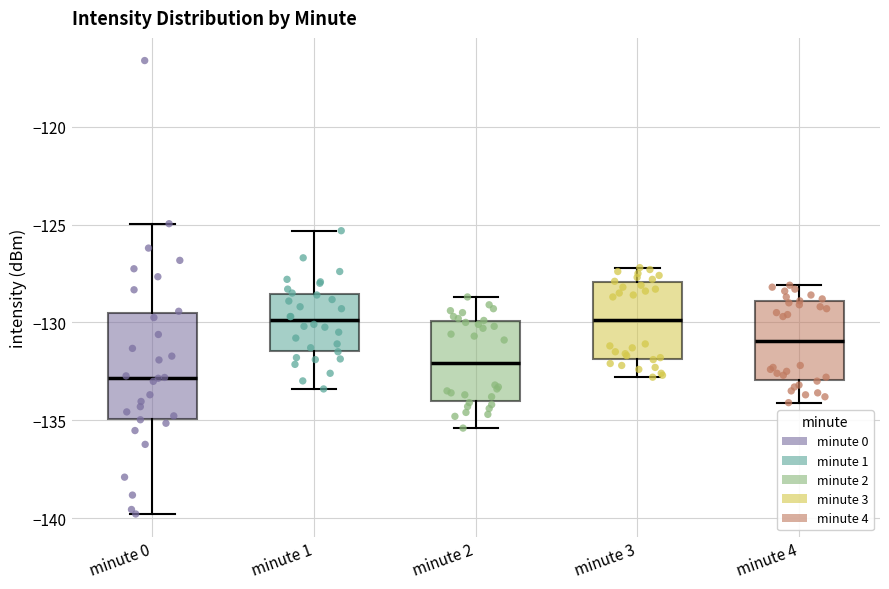

Where is the upper edge of the box for minute 0 on the y-axis? The values are not printed on the chart, so give them approximately, as read against the axis.

-129.5